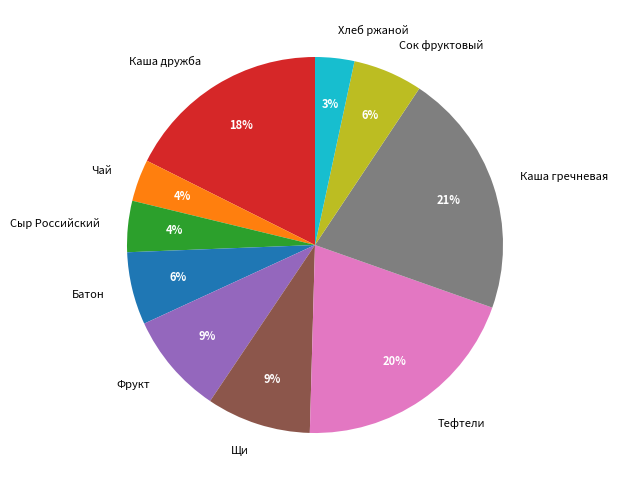

Does Сыр Российский account for over 50% of the chart?

No